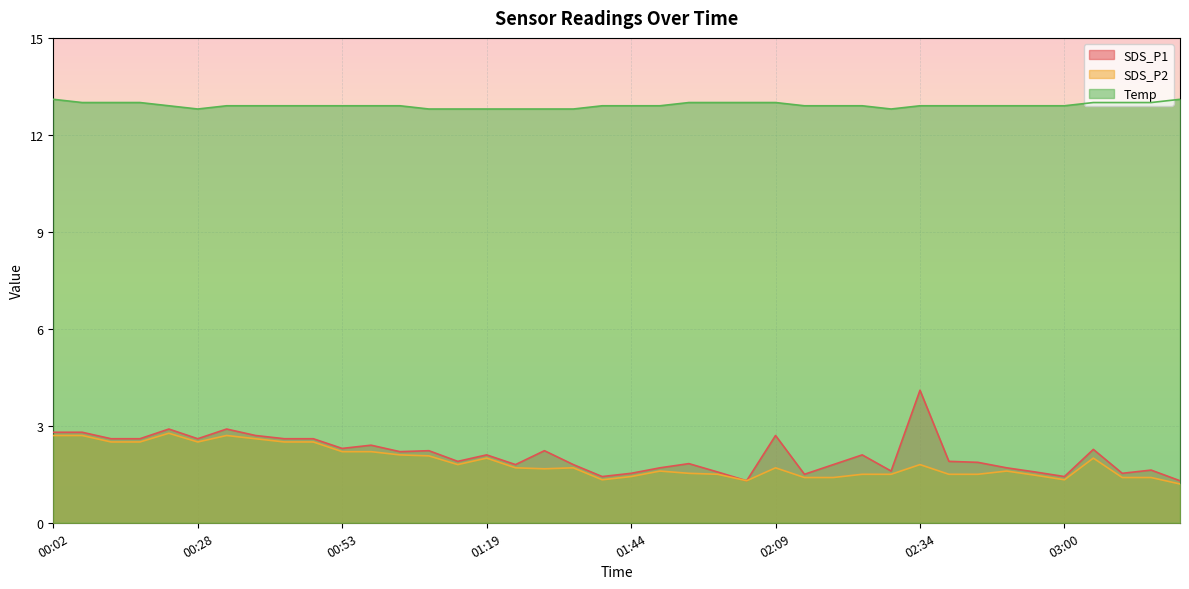

What is the highest value of the SDS_P1 series?

4.1